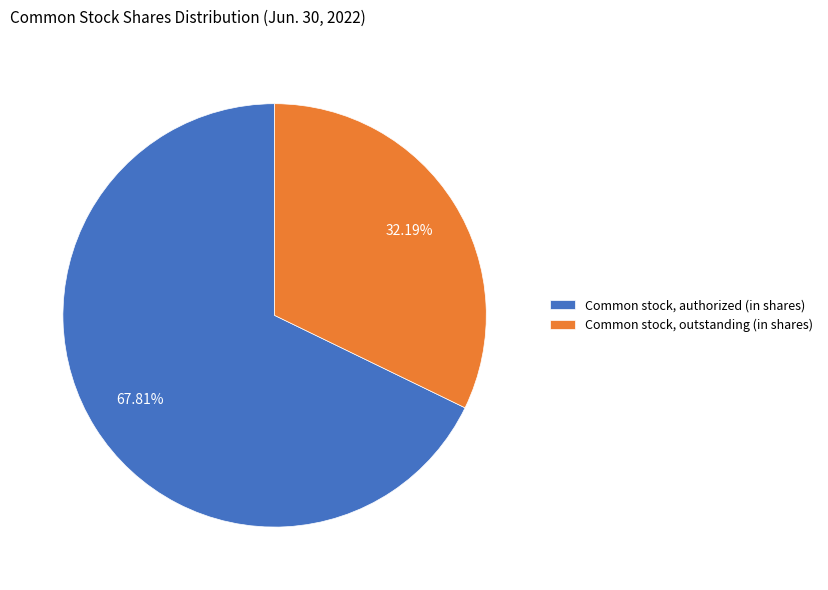

Between Common stock, authorized (in shares) and Common stock, outstanding (in shares), which is larger?

Common stock, authorized (in shares)